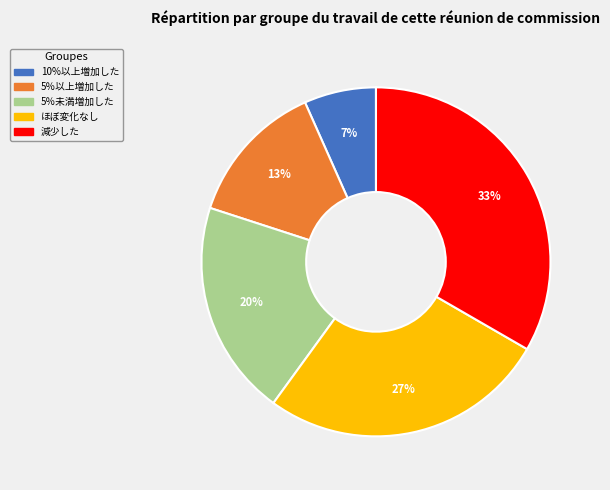

Combined, do 10%以上増加した and 5％未満増加した account for over 50%?

No